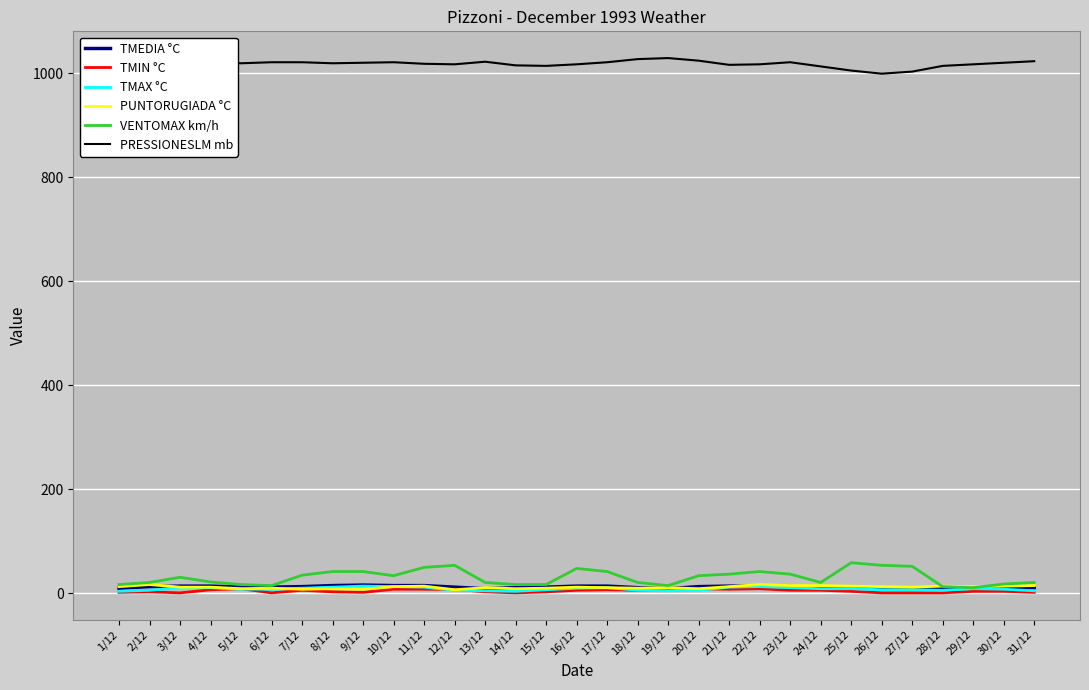

What is the sum of all VENTOMAX km/h values?

960